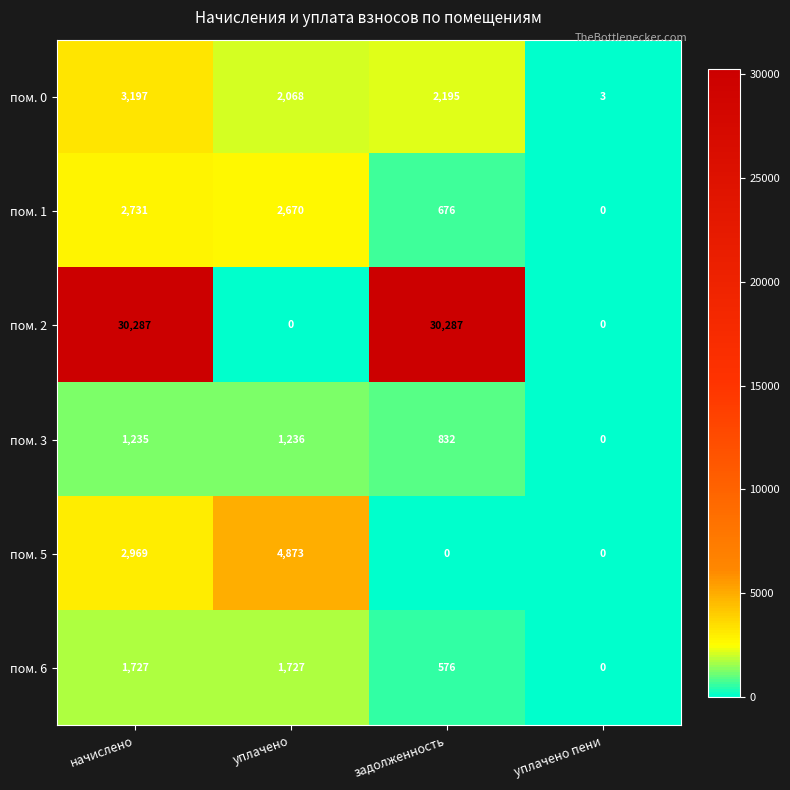

What is the maximum value shown in the chart?

30287